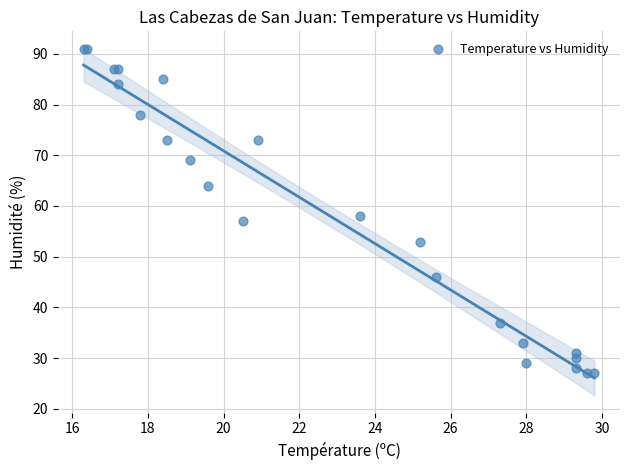

What Y value in the scatter plot is closest to 59?

58